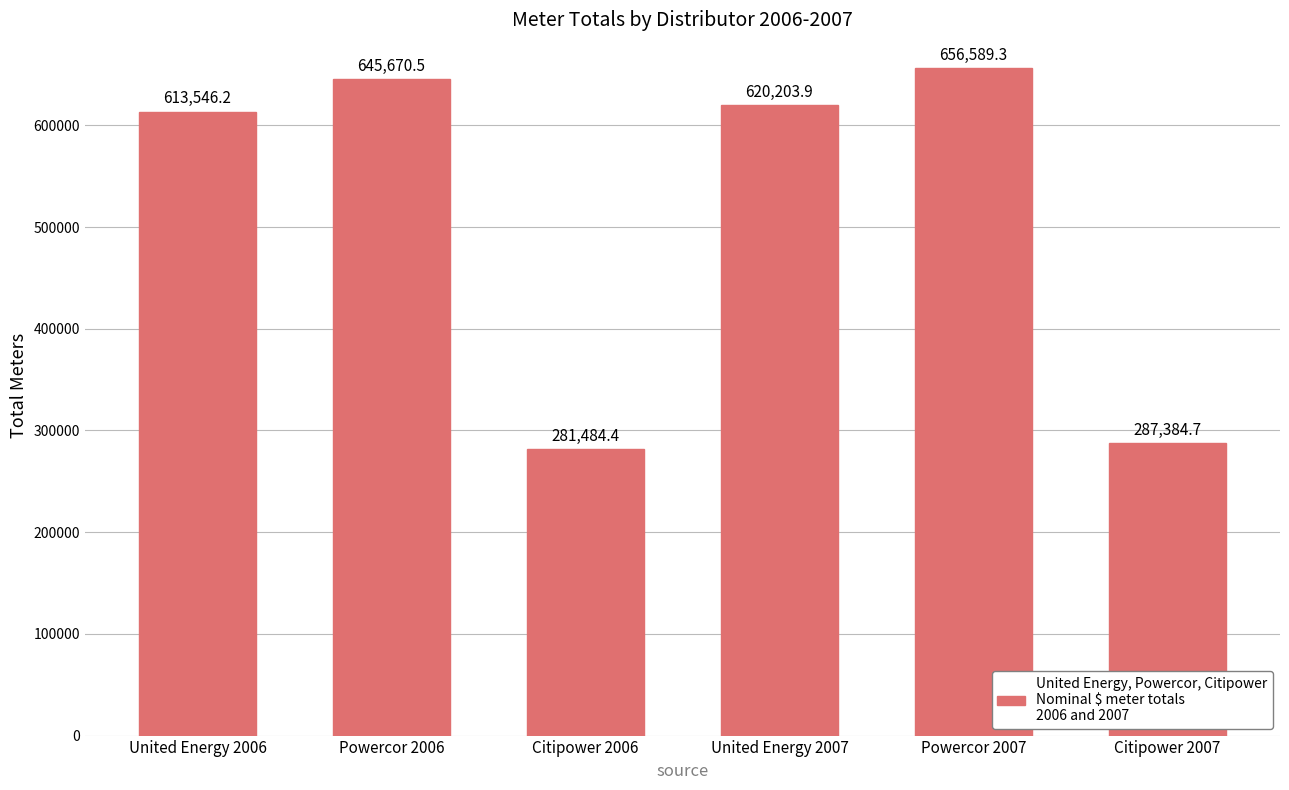

Rank the categories by value from lowest to highest.

Citipower 2006, Citipower 2007, United Energy 2006, United Energy 2007, Powercor 2006, Powercor 2007